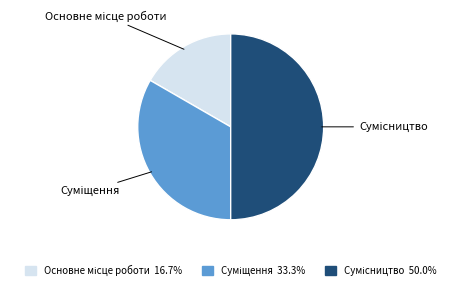

Which slice is the largest?

Сумісництво